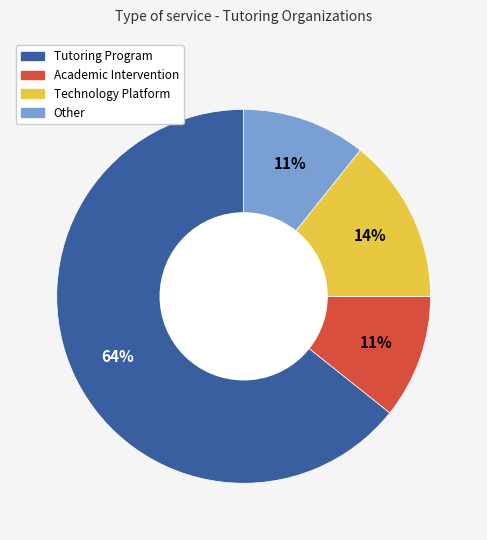

True or false: Academic Intervention accounts for 23% of the total.

False